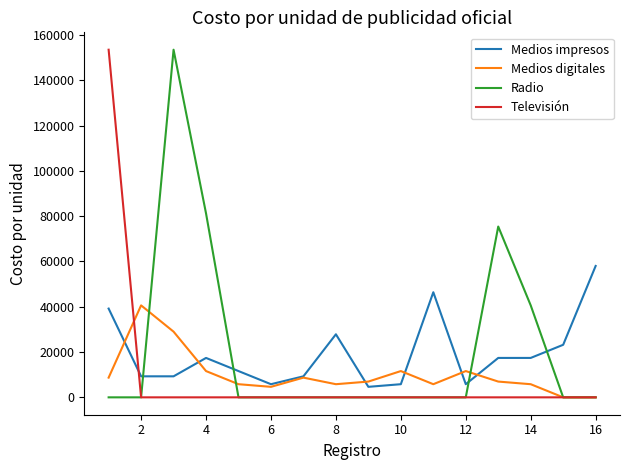

What is the greatest value displayed?

153468